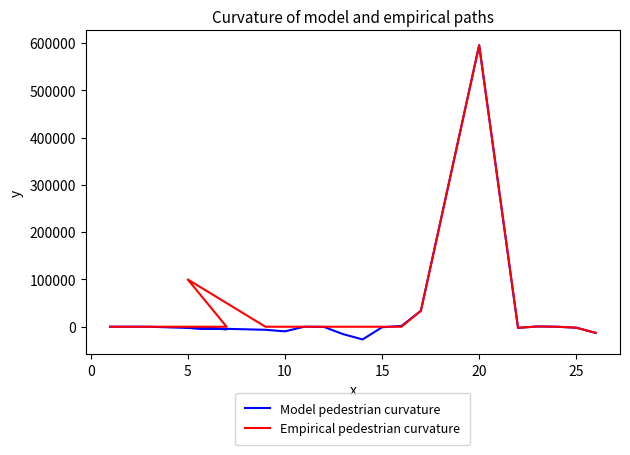

How many positive values does the Model pedestrian curvature series have?

4